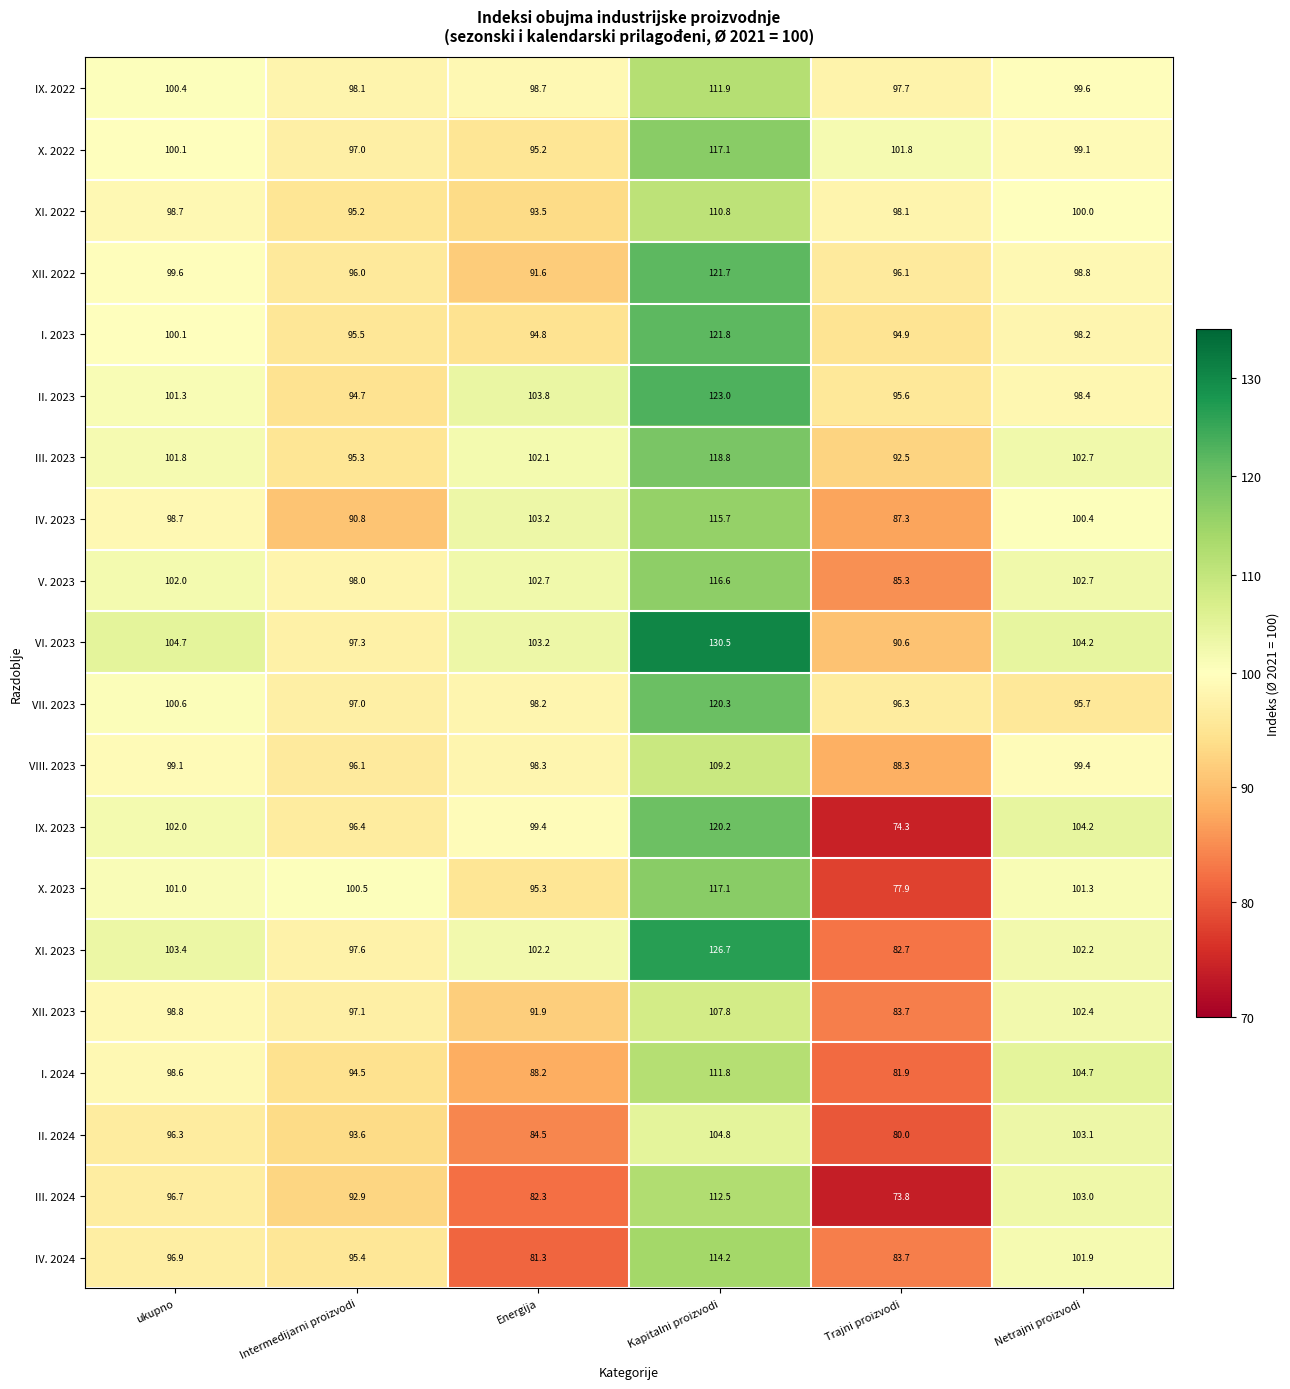

What is the total value across all series at Intermedijarni proizvodi?

1919.0